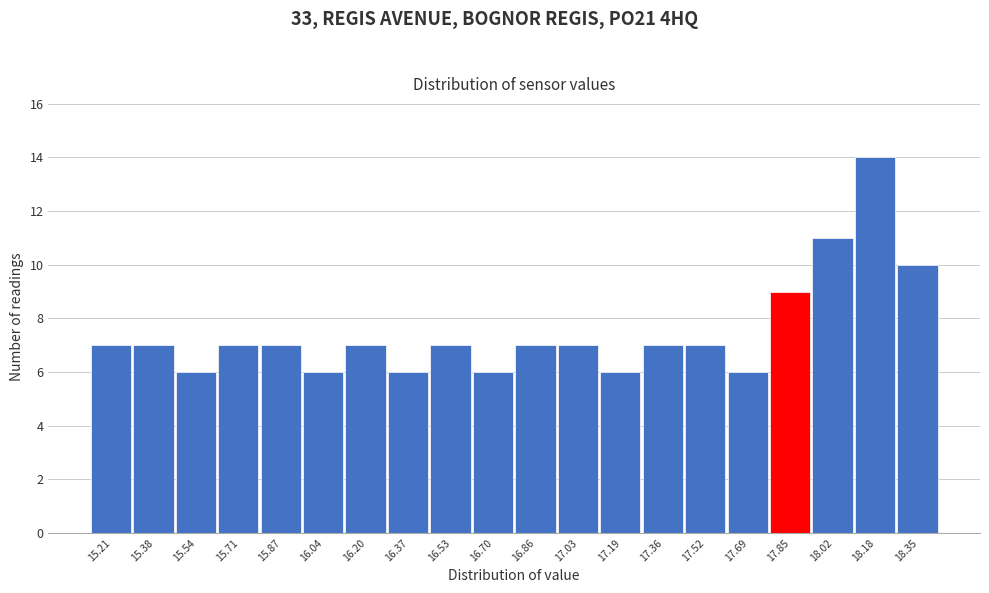

Reading left to right, list every bar in this chart as the range it spans on the x-axis followed by its height. Neither the bar edges nor the heights are printed on the chart, so give them approximately, as read against the axes.

15.130 to 15.295: 7
15.295 to 15.460: 7
15.460 to 15.625: 6
15.625 to 15.790: 7
15.790 to 15.955: 7
15.955 to 16.120: 6
16.120 to 16.285: 7
16.285 to 16.450: 6
16.450 to 16.615: 7
16.615 to 16.780: 6
16.780 to 16.945: 7
16.945 to 17.110: 7
17.110 to 17.275: 6
17.275 to 17.440: 7
17.440 to 17.605: 7
17.605 to 17.770: 6
17.770 to 17.935: 9
17.935 to 18.100: 11
18.100 to 18.265: 14
18.265 to 18.430: 10